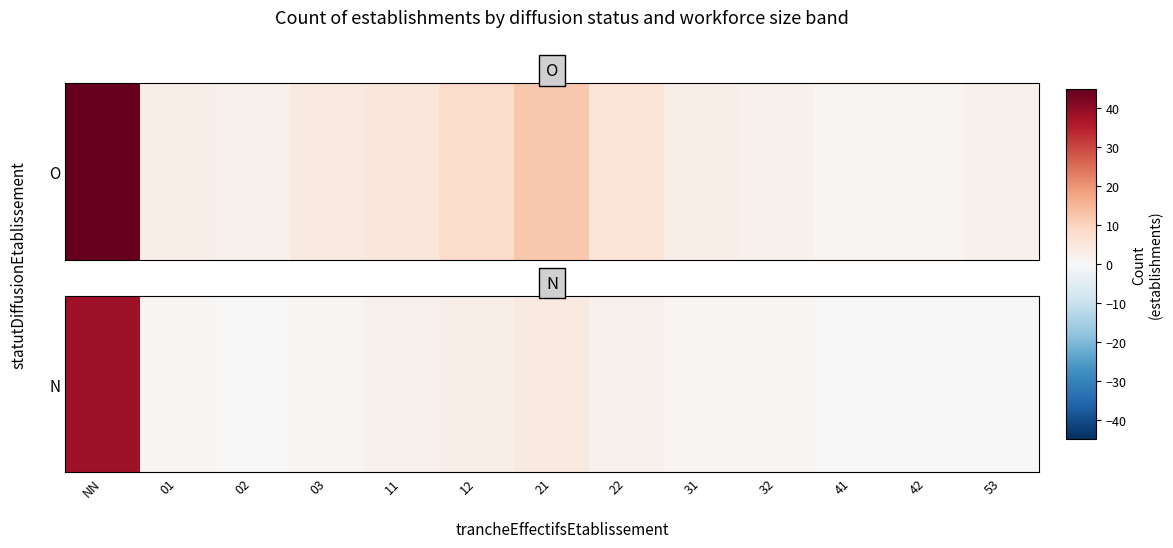

At which label does the data first exceed 1?

NN